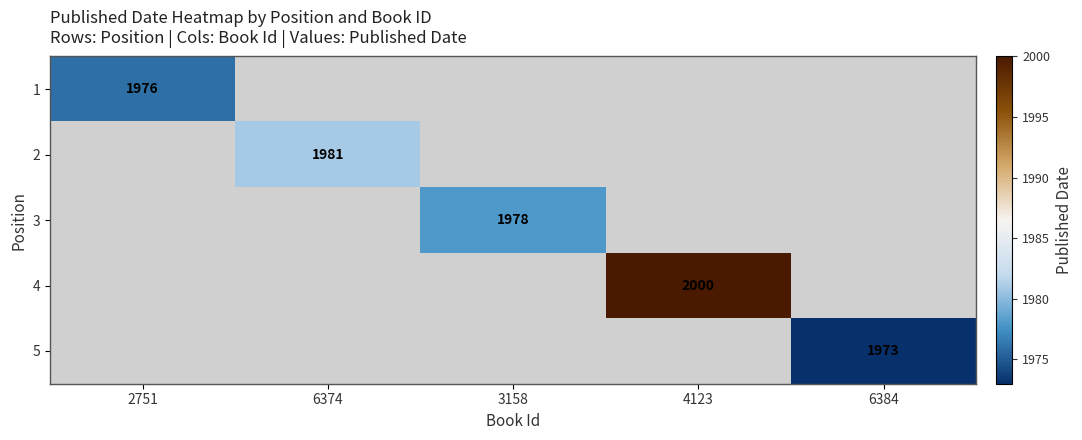

What is the maximum value shown in the chart?

2000.0